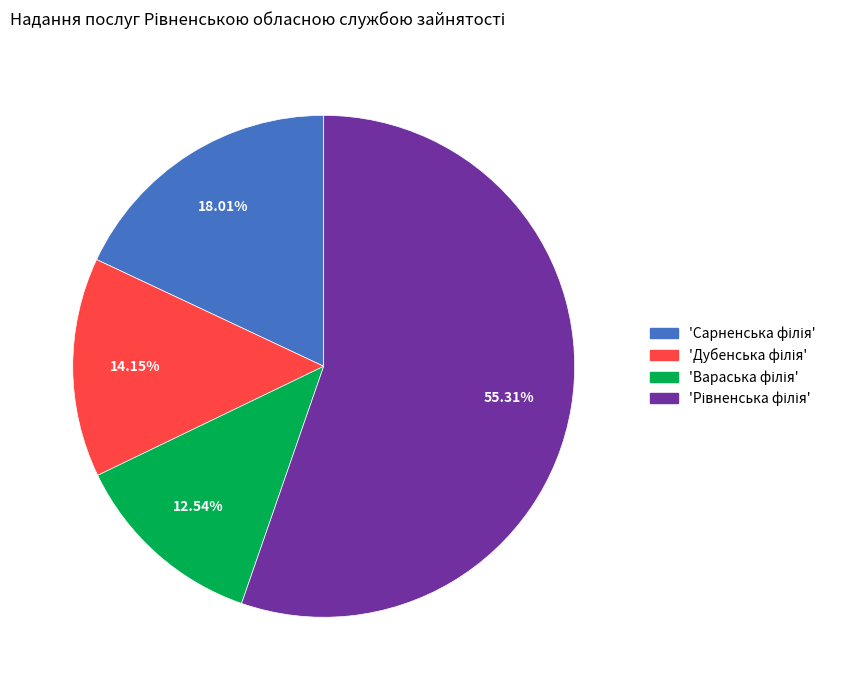

How many slices are in this pie chart?

4